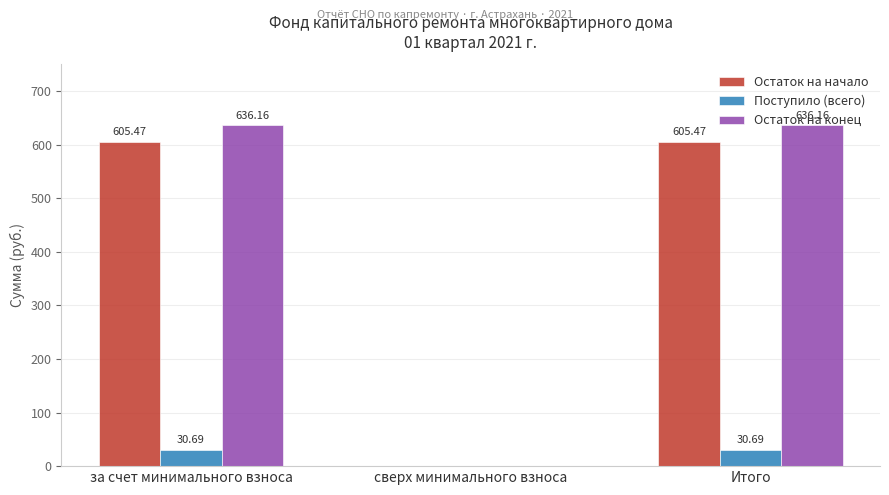

Where does the Остаток на конец series first go above 636?

за счет минимального взноса